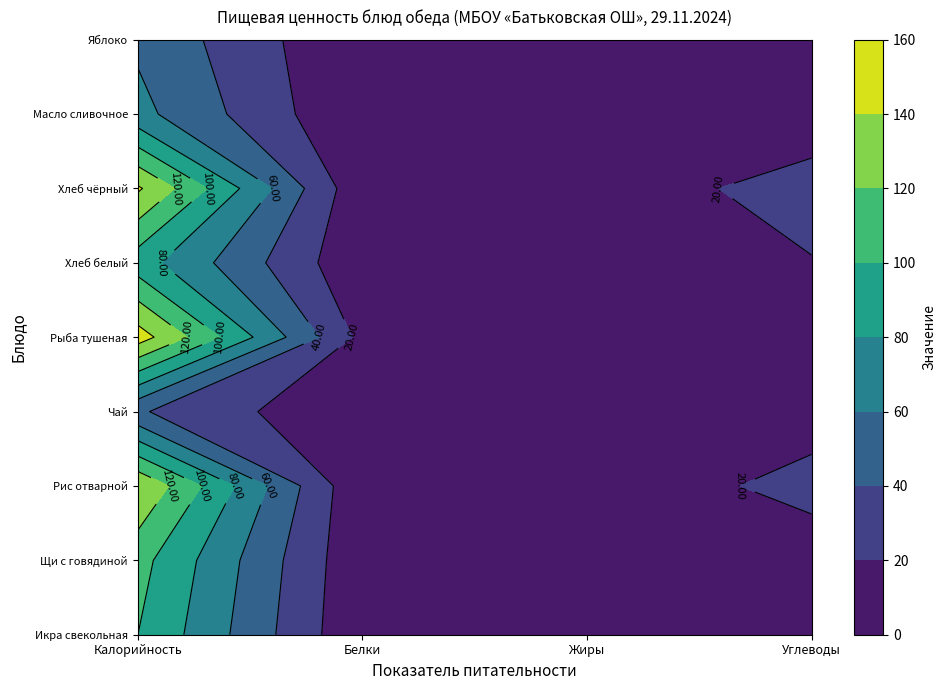

Between Калорийность and Углеводы, which series saw the biggest shift?

Рыба тушеная